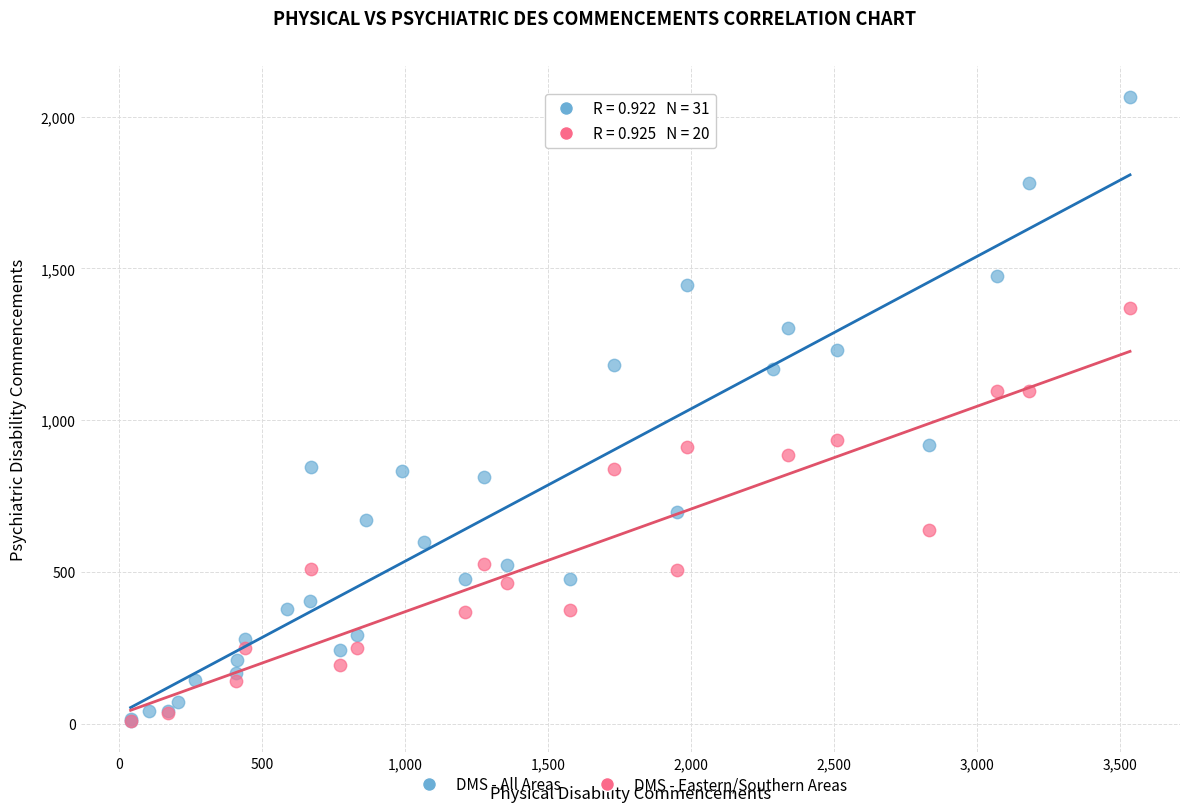

Which series has the widest spread of Y values?

DMS - All Areas